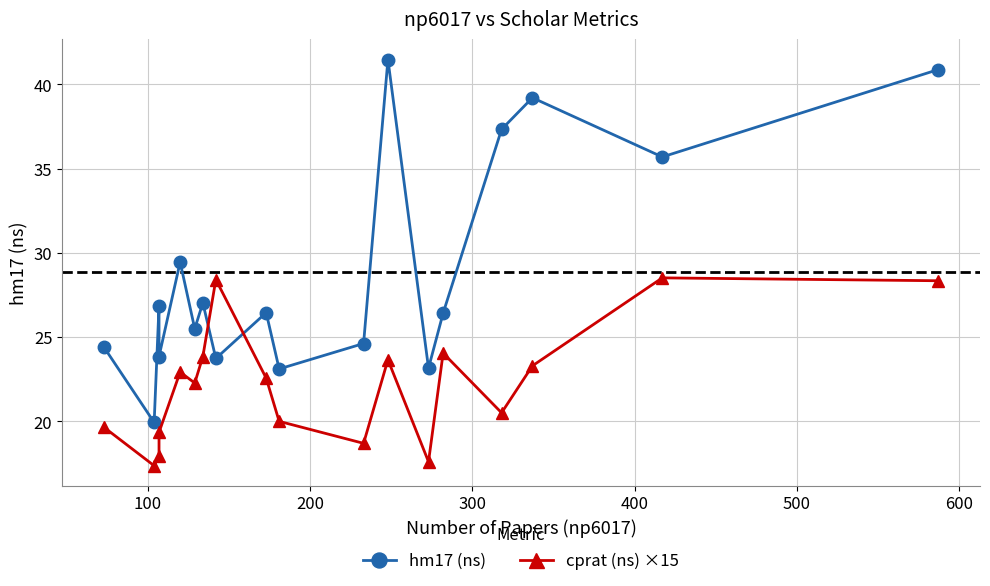

What is the smallest value displayed?

17.4